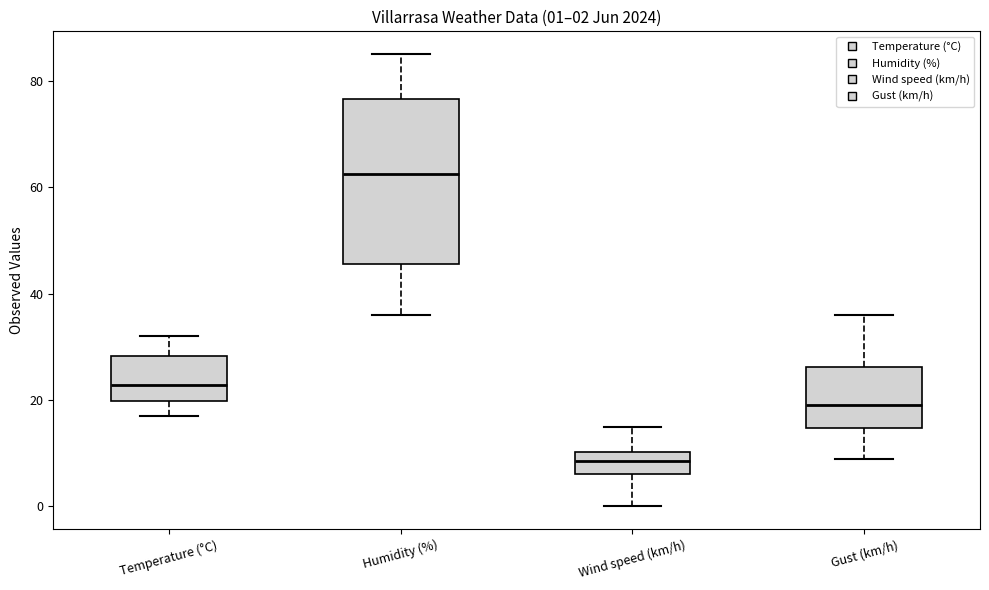

Which box is the tallest, from its lower edge to its upper edge?

Humidity (%)